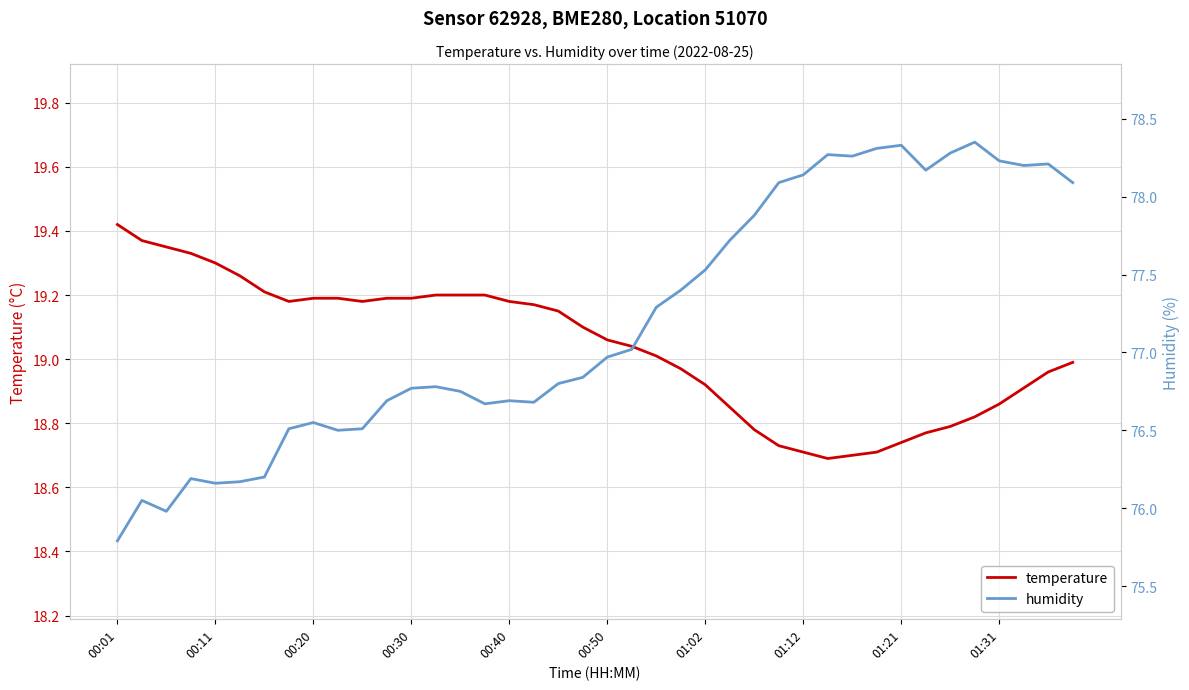

Between 23 and 20, which is larger?

20